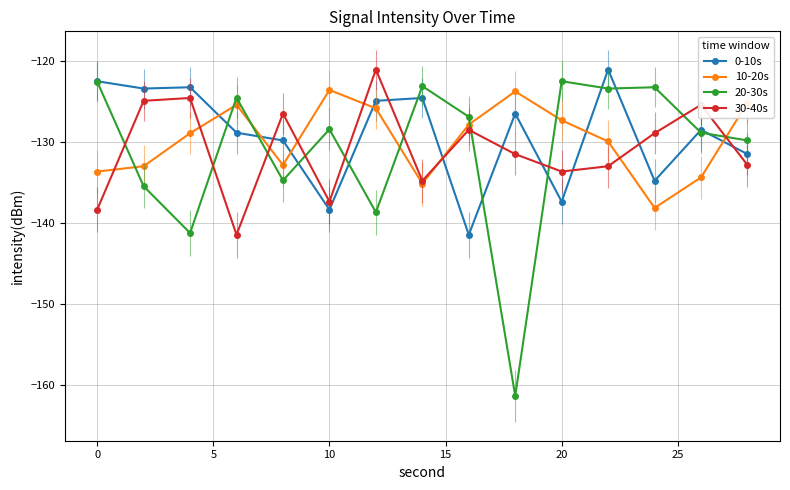

In 30-40s, how many points are higher than both neighbors (excluding endpoints)?

5